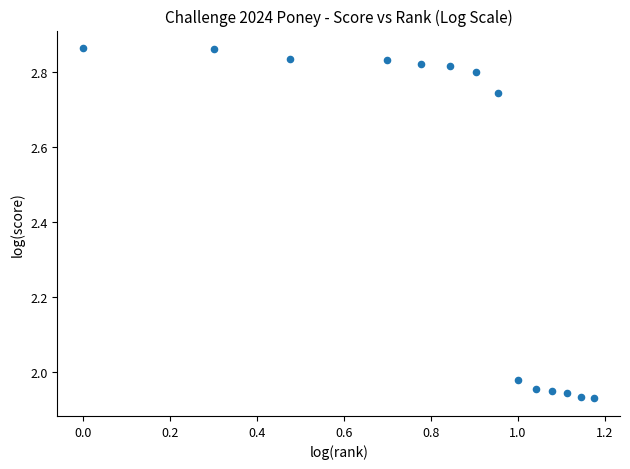

What is the range of Y values (max minus min)?

0.9